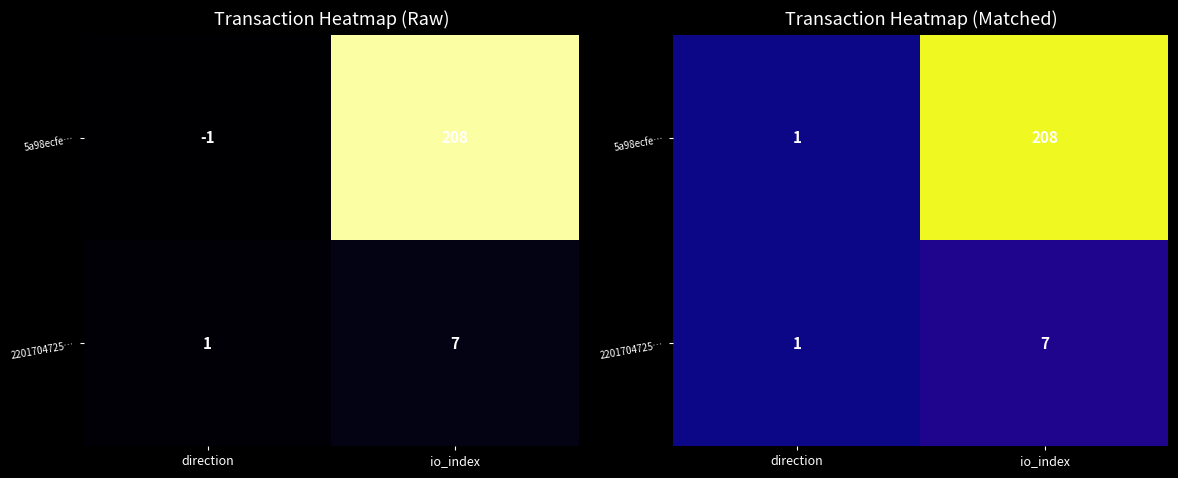

Is it true that 2201704725… equals 12 at io_index?

False